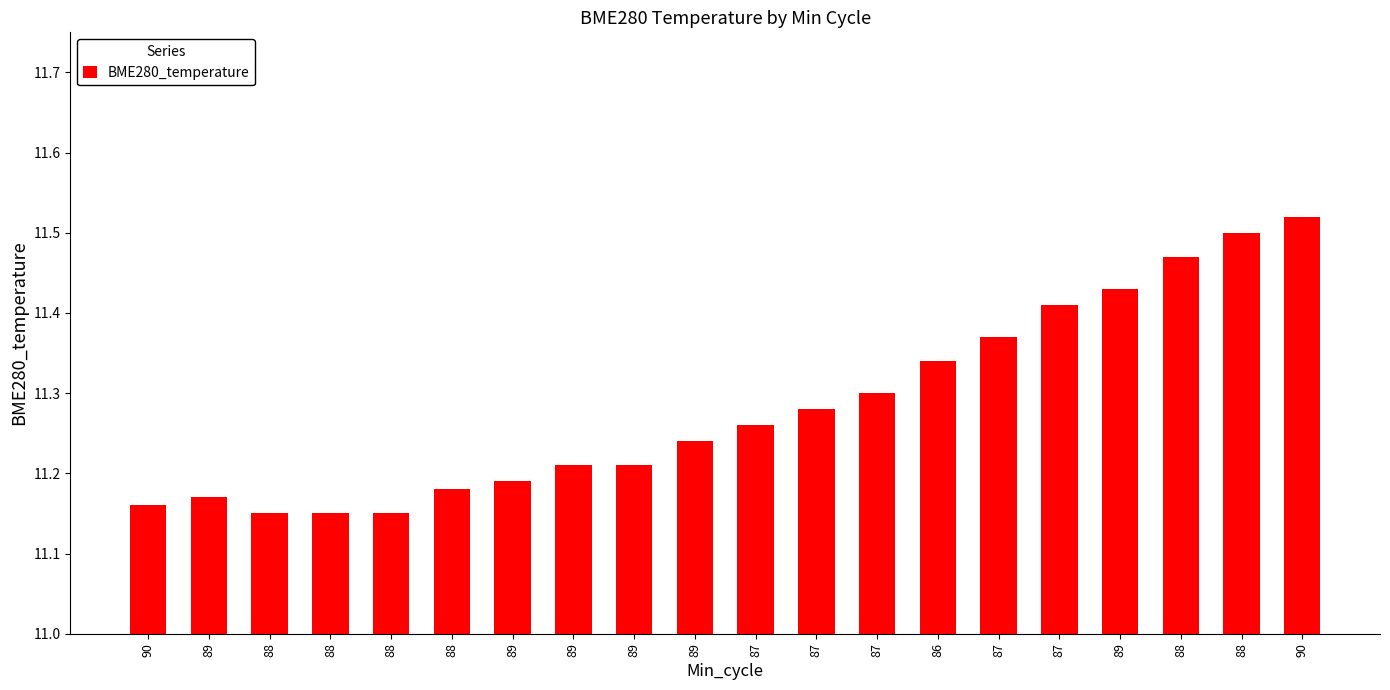

What is the greatest value displayed?

11.5